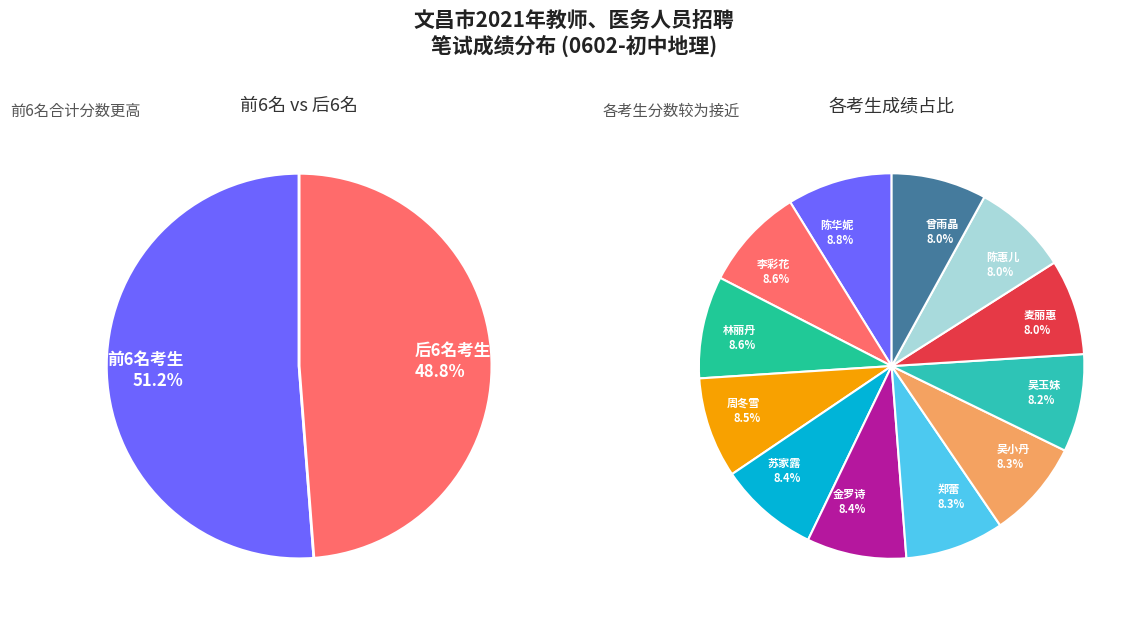

To the nearest percent, what percentage of the pie is 陈华妮?

9%